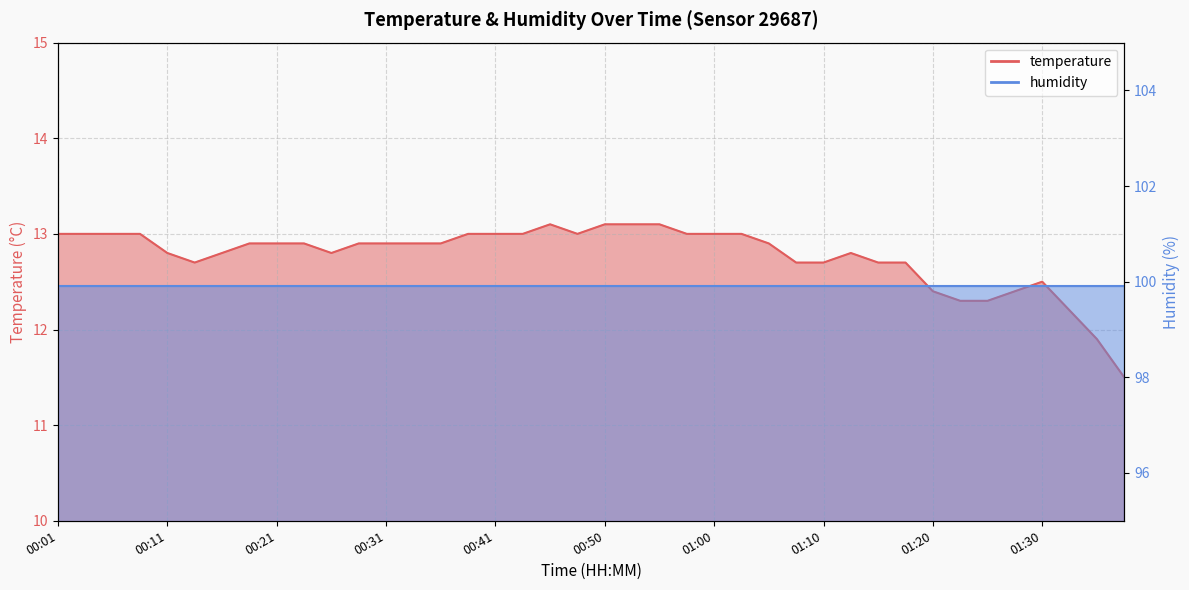

Reading left to right, list all the values displayed in this chart.

00:01=13.0	00:04=13.0	00:06=13.0	00:09=13.0	00:11=12.8	00:14=12.7	00:16=12.8	00:19=12.9	00:21=12.9	00:23=12.9	00:26=12.8	00:28=12.9	00:31=12.9	00:33=12.9	00:36=12.9	00:38=13.0	00:41=13.0	00:43=13.0	00:46=13.1	00:48=13.0	00:50=13.1	00:53=13.1	00:55=13.1	00:58=13.0	01:00=13.0	01:03=13.0	01:05=12.9	01:08=12.7	01:10=12.7	01:13=12.8	01:15=12.7	01:17=12.7	01:20=12.4	01:22=12.3	01:25=12.3	01:27=12.4	01:30=12.5	01:32=12.2	01:35=11.9	01:37=11.5